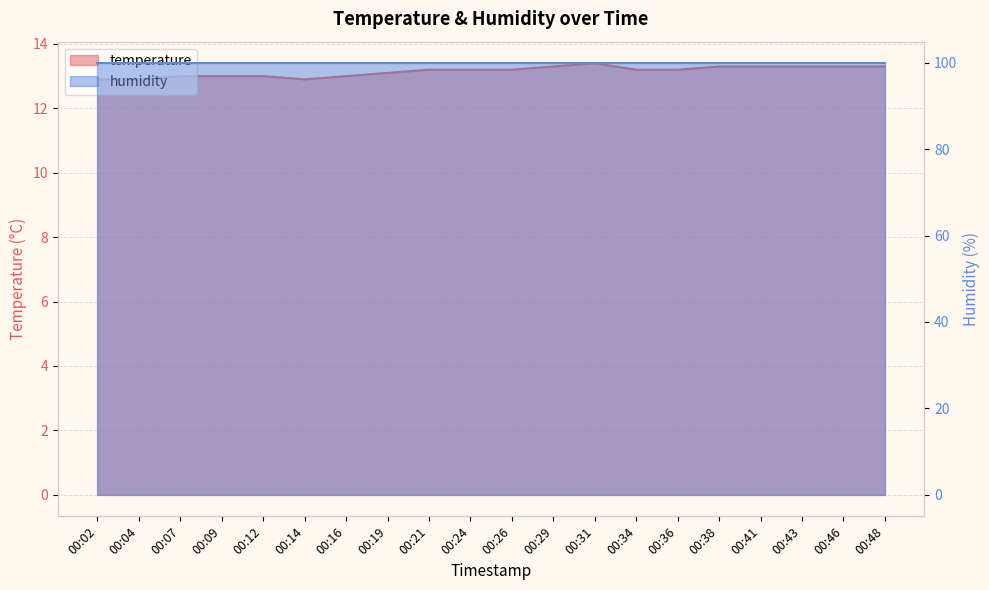

True or false: there are more than 1 points higher than both neighbors.

False